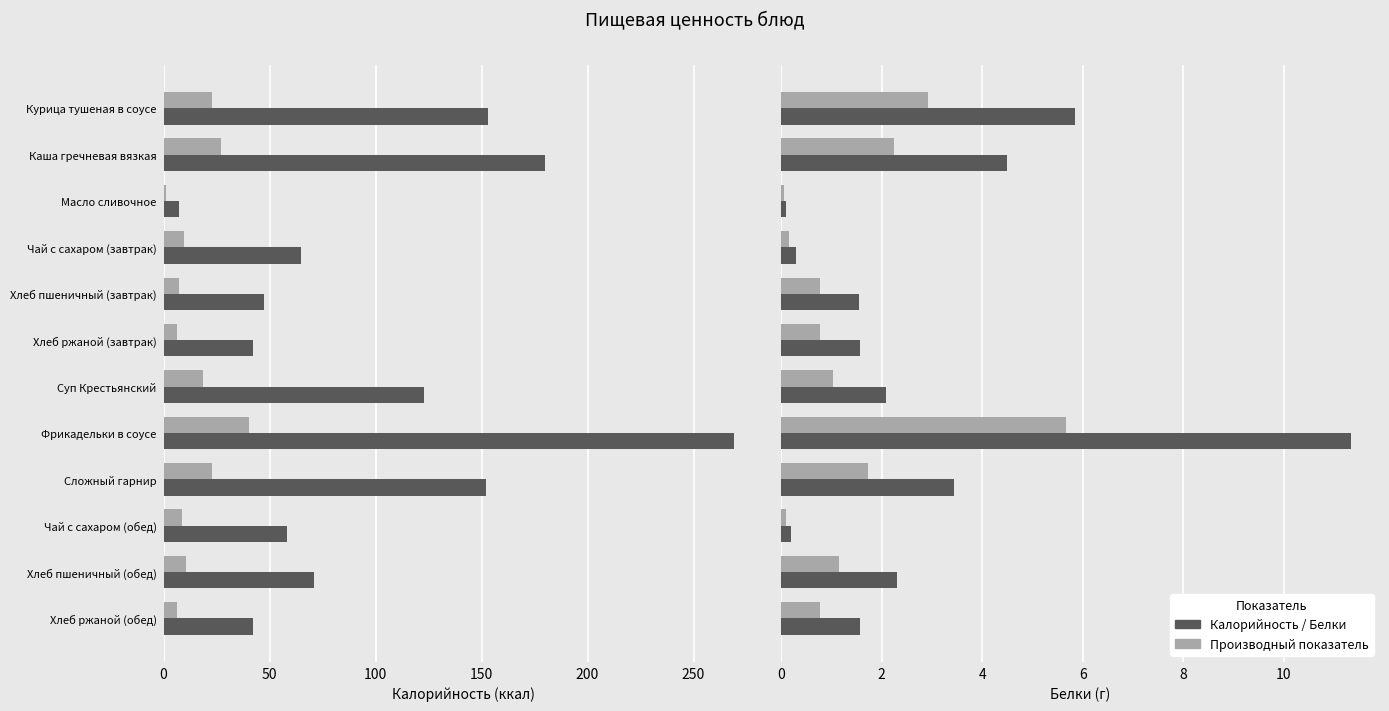

What value does the Белки (доп.) series have at Хлеб пшеничный (обед)?

1.2